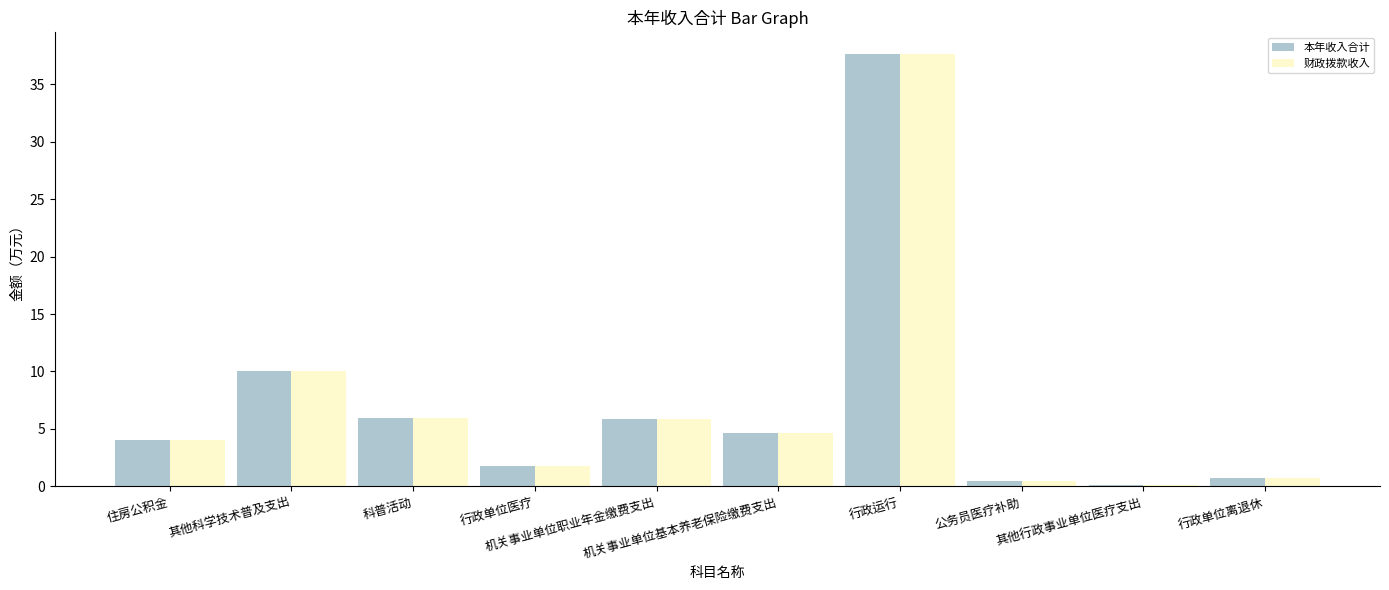

What is the sum of all 财政拨款收入 values?

71.3